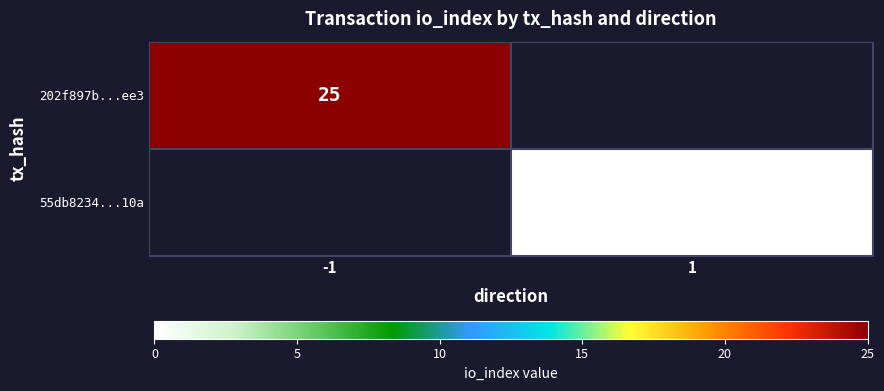

Is it true that 202f897b...ee3 equals 25 at -1?

True